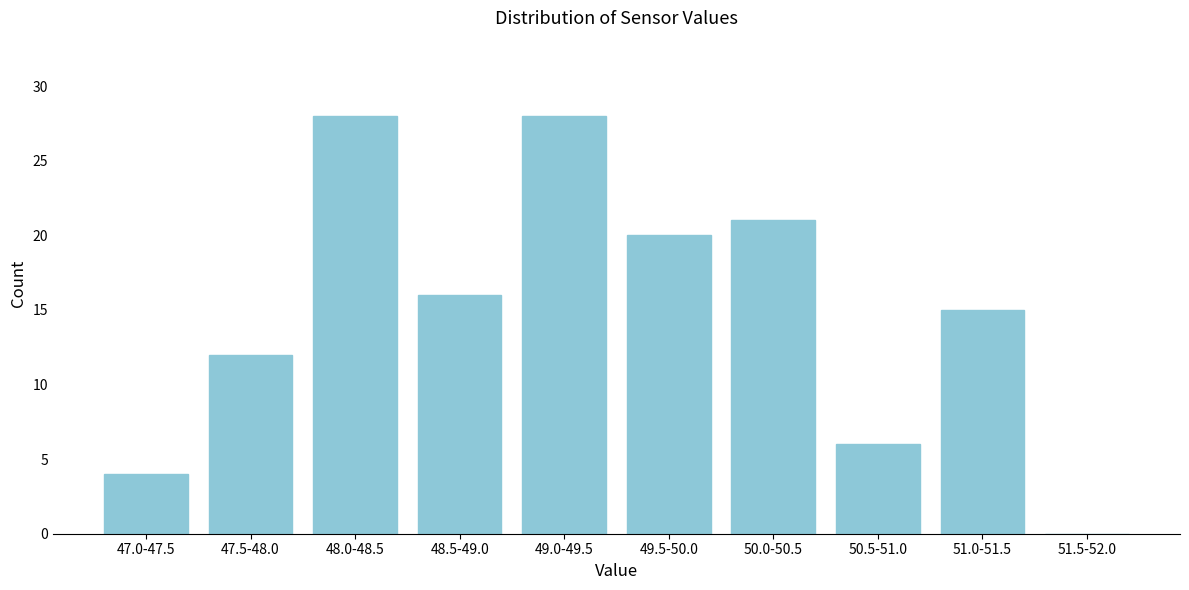

Reading left to right, transcribe all the data shown in this chart.

47.0-47.5=4	47.5-48.0=12	48.0-48.5=28	48.5-49.0=16	49.0-49.5=28	49.5-50.0=20	50.0-50.5=21	50.5-51.0=6	51.0-51.5=15	51.5-52.0=0